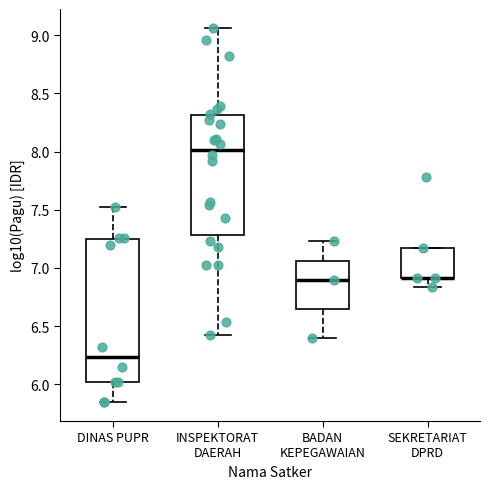

Reading left to right, read every box against the y-axis: the position of its median line, the range the box covers, and the ends of its whiskers. The values are not printed on the chart, so give them approximately, as read against the axis.

DINAS PUPR: median 6.25, box 6.00 to 7.25, whiskers 5.85 to 7.50
INSPEKTORAT DAERAH: median 8.00, box 7.30 to 8.30, whiskers 6.40 to 9.05
BADAN KEPEGAWAIAN: median 6.90, box 6.65 to 7.05, whiskers 6.40 to 7.25
SEKRETARIAT DPRD: median 6.90 (drawn on the box's lower edge), box 6.90 to 7.15, whiskers 6.85 to 7.15